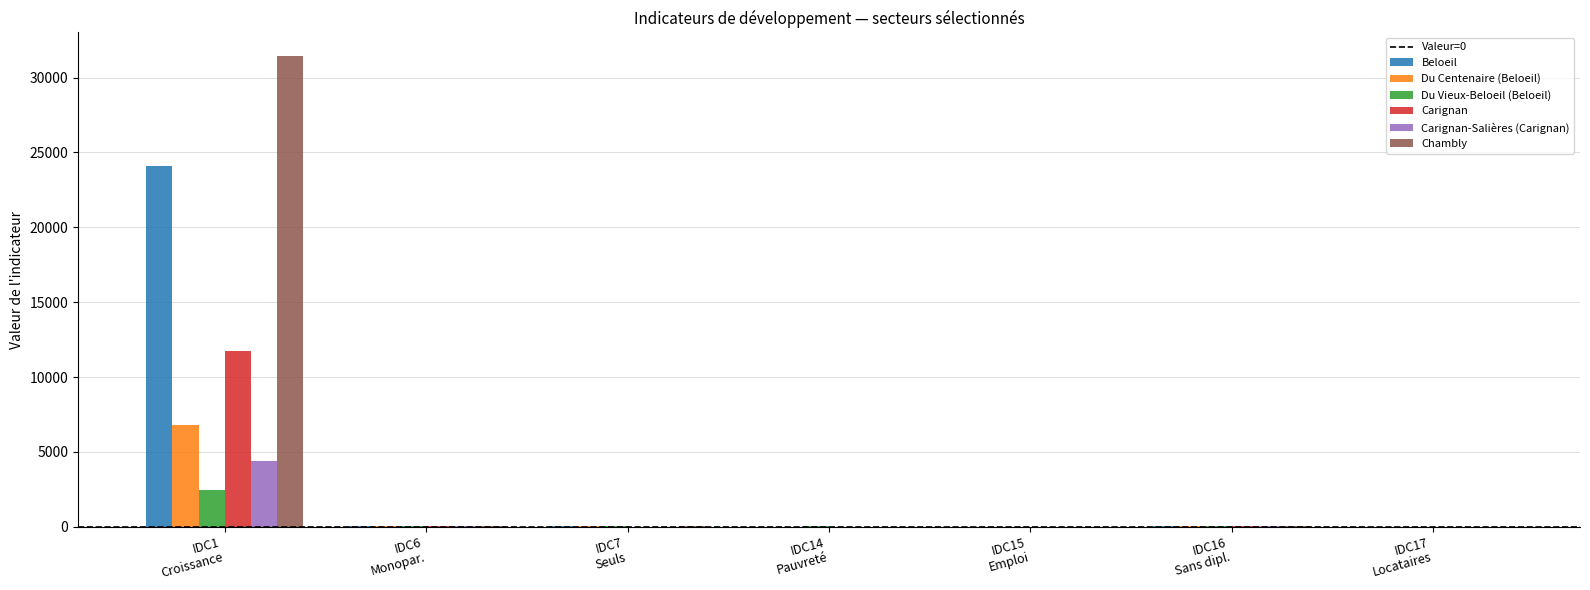

What is the sum of all Du Centenaire (Beloeil) values?

6939.5